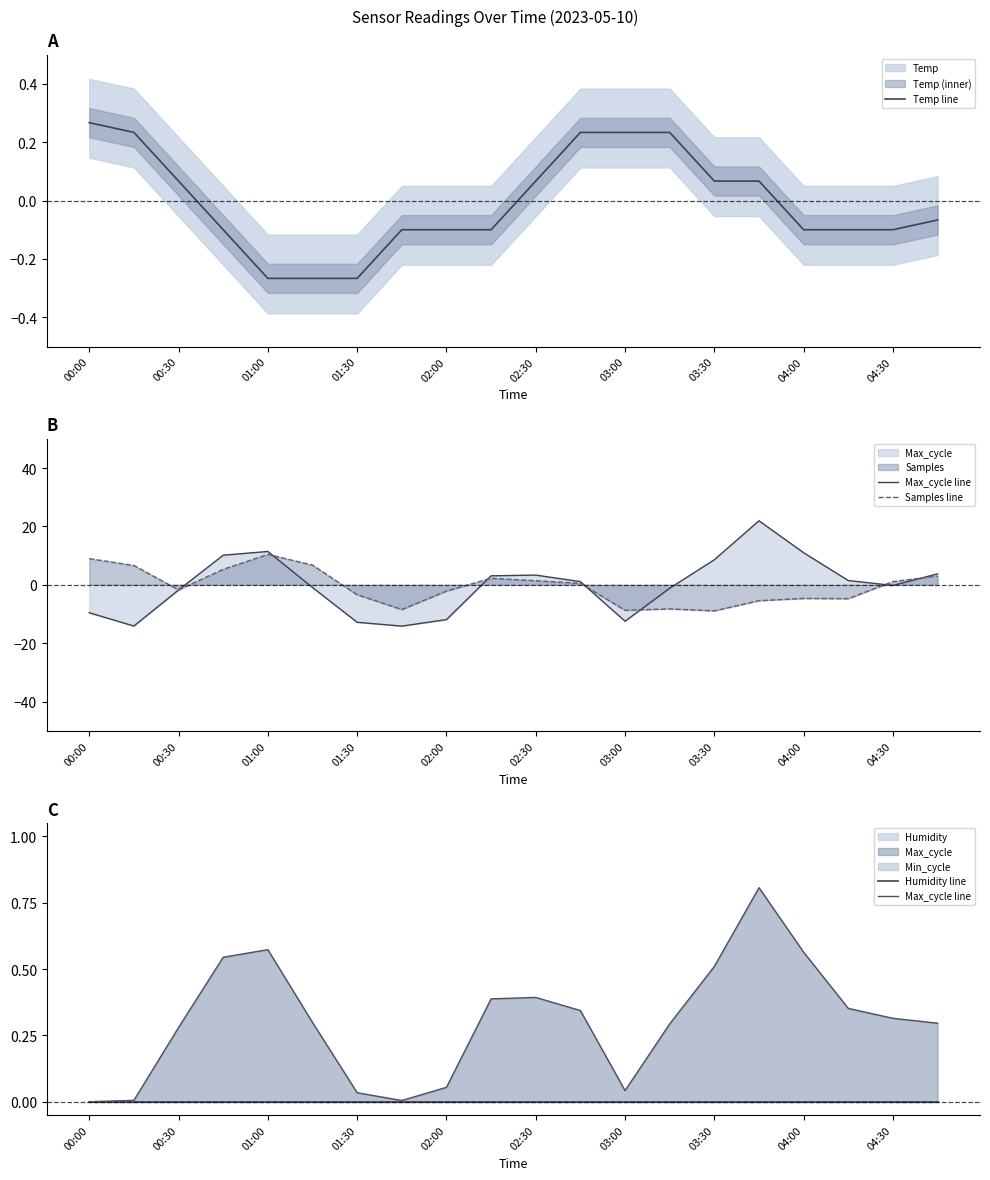

At which label does Temp line first exceed 0?

00:00